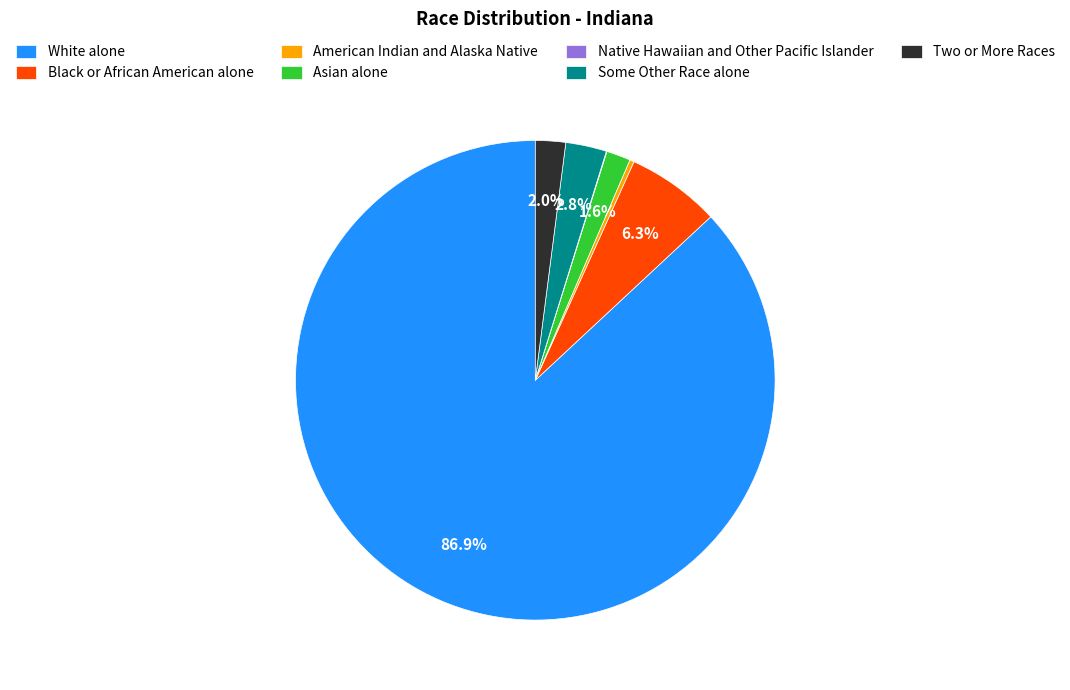

Which has a higher value, White alone or Some Other Race alone?

White alone